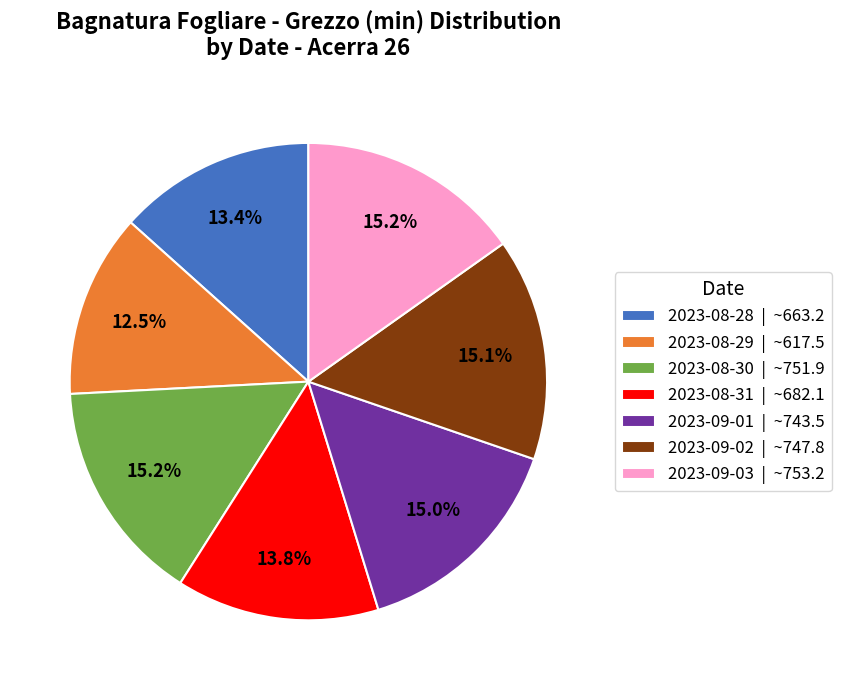

How many slices are in this pie chart?

7